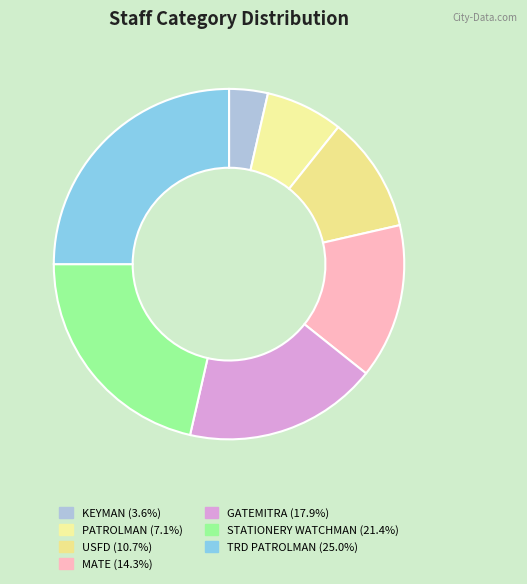

True or false: STATIONERY WATCHMAN accounts for 9% of the total.

False